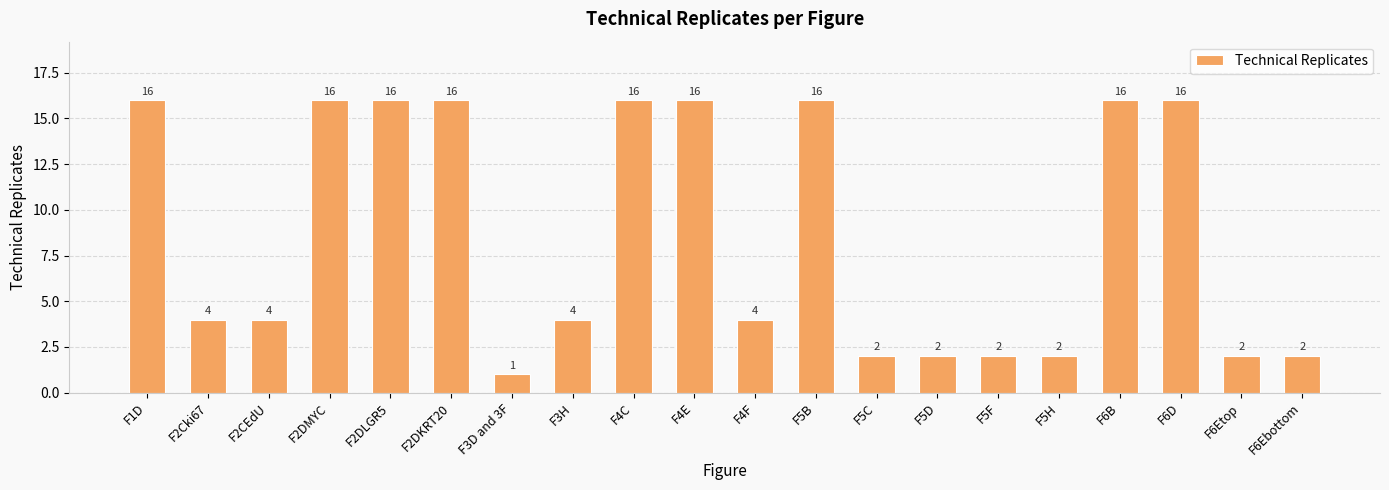

What is the ratio of the value at F4C to the value at F3H?

4.0